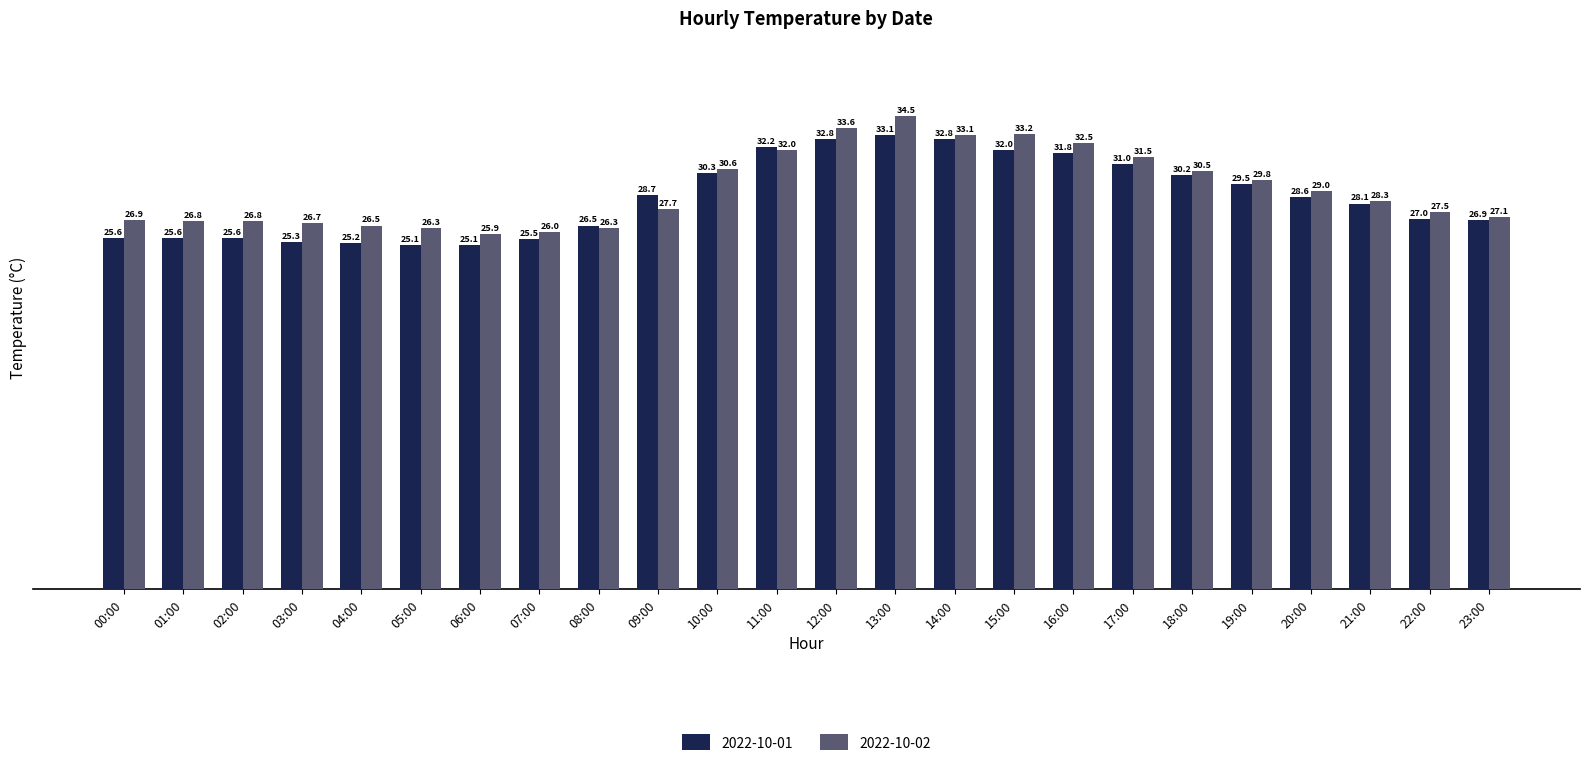

Are the bars horizontal?

No